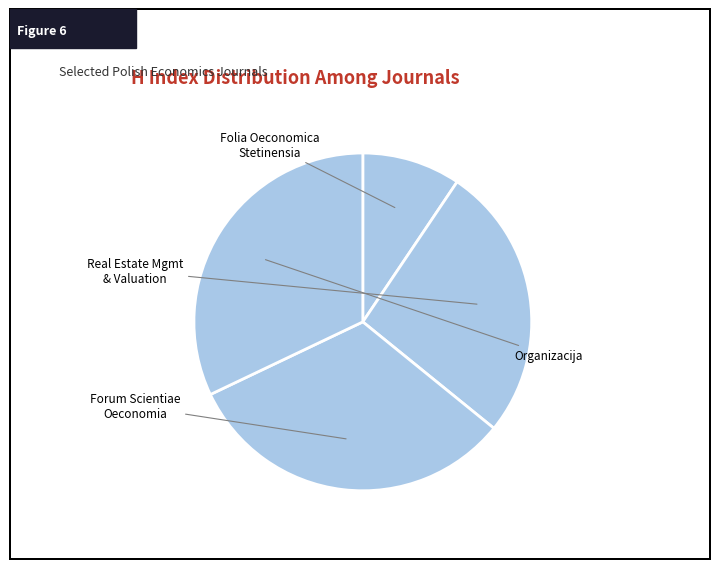

How many segments does this pie chart have?

4